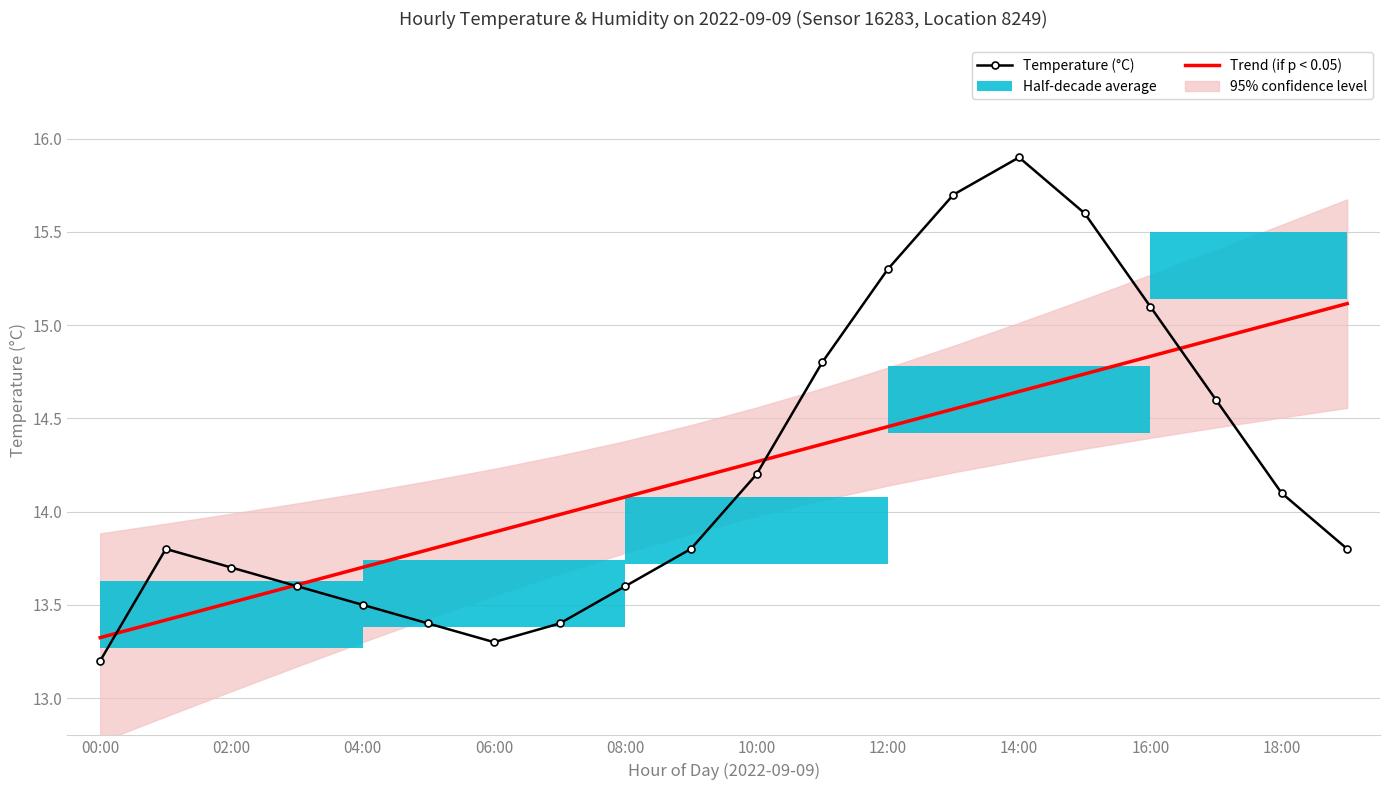

What is the highest value of the Temperature (°C) series?

15.9